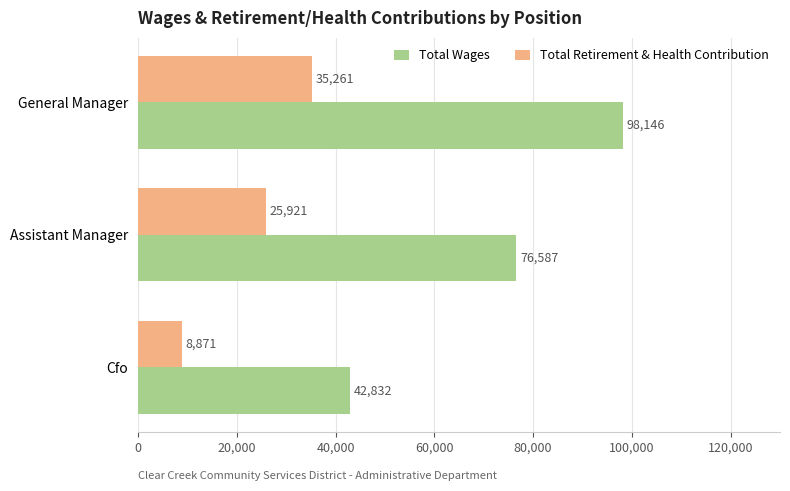

How many data points does each series have?

3